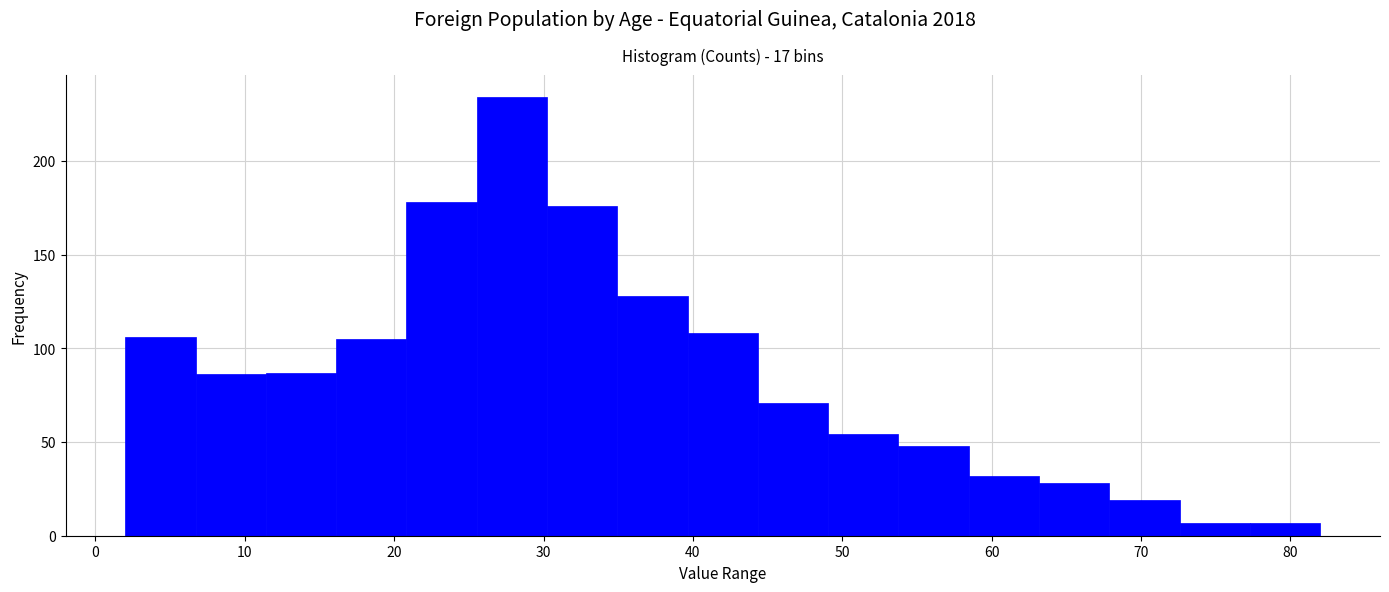

Reading left to right, list every bar in this chart as the range it spans on the x-axis followed by its height. Neither the bar edges nor the heights are printed on the chart, so give them approximately, as read against the axes.

2 to 7: 105
7 to 11: 85
11 to 16: 85
16 to 21: 105
21 to 26: 180
26 to 30: 235
30 to 35: 175
35 to 40: 130
40 to 44: 110
44 to 49: 70
49 to 54: 55
54 to 58: 50
58 to 63: 30
63 to 68: 30
68 to 73: 20
73 to 77: 5
77 to 82: 5